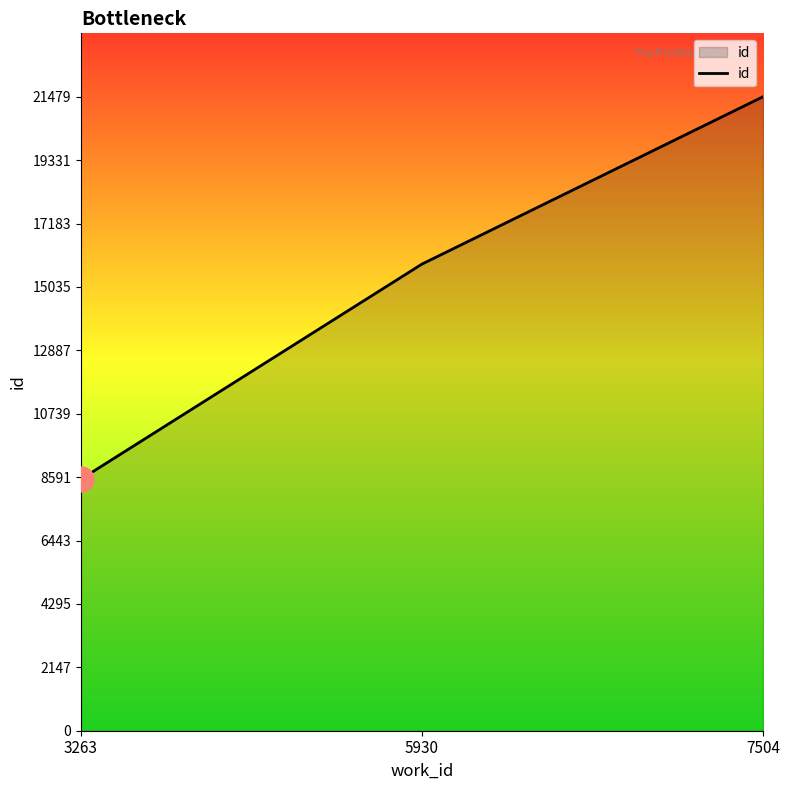

Read the value at 5930.

15809